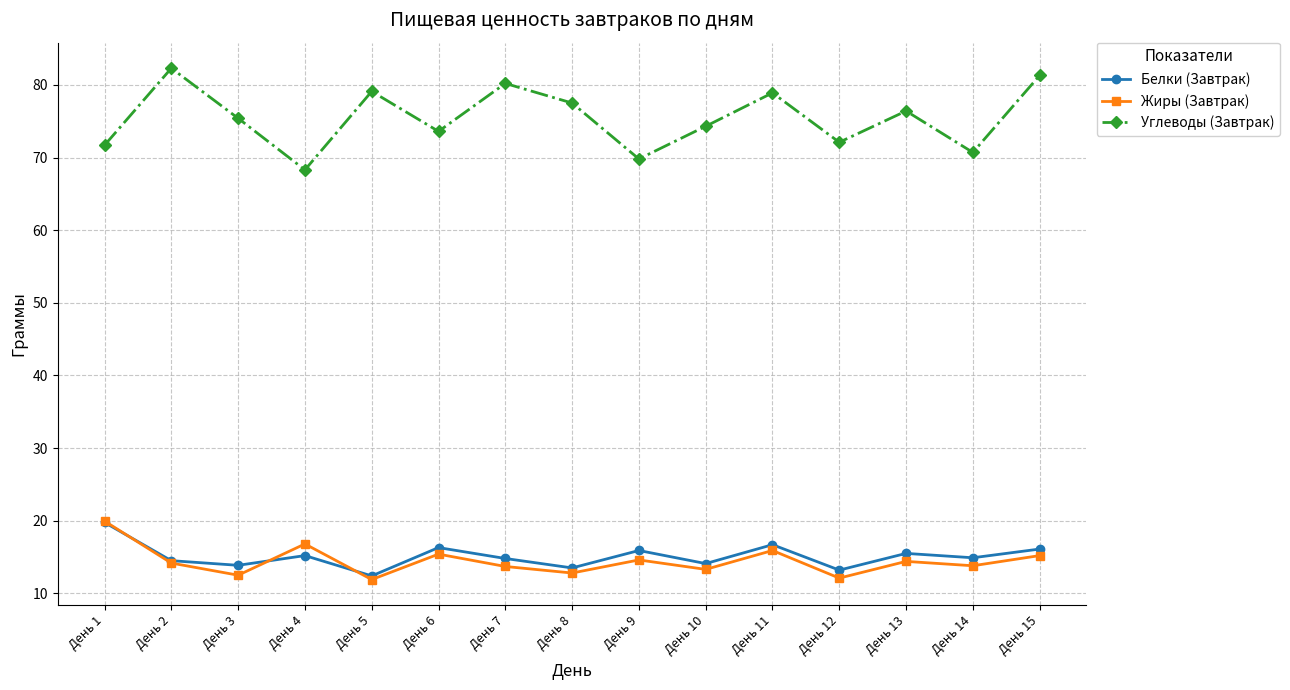

The value of Белки (Завтрак) at День 15 is 23.1. True or false?

False